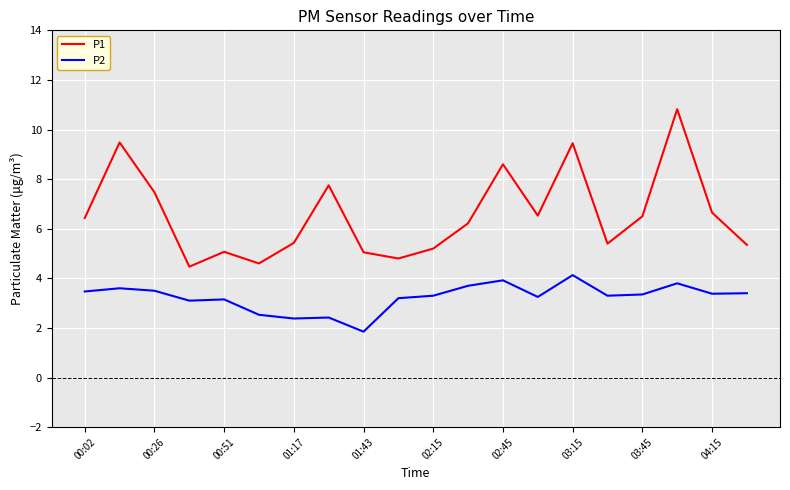

What is the sum of all P1 values?

131.3